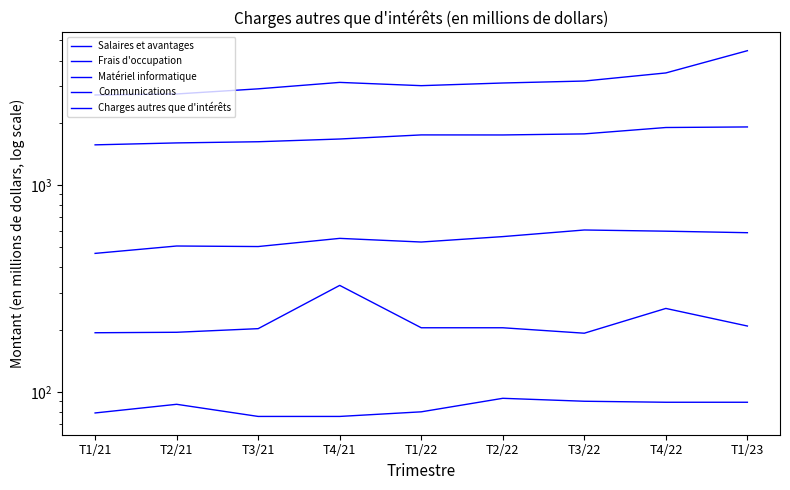

What is the average value of the Matériel informatique series?

546